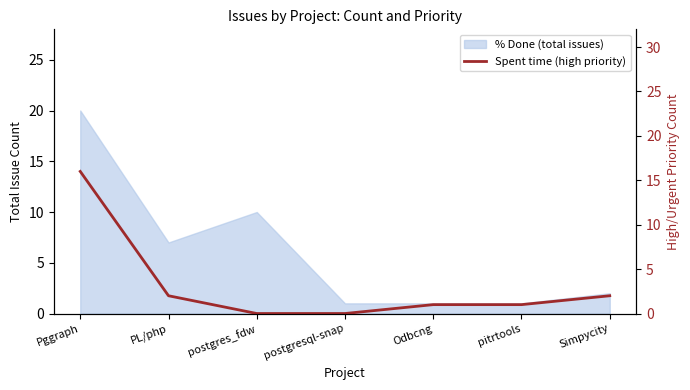

At which label does the data first exceed 1?

Pggraph